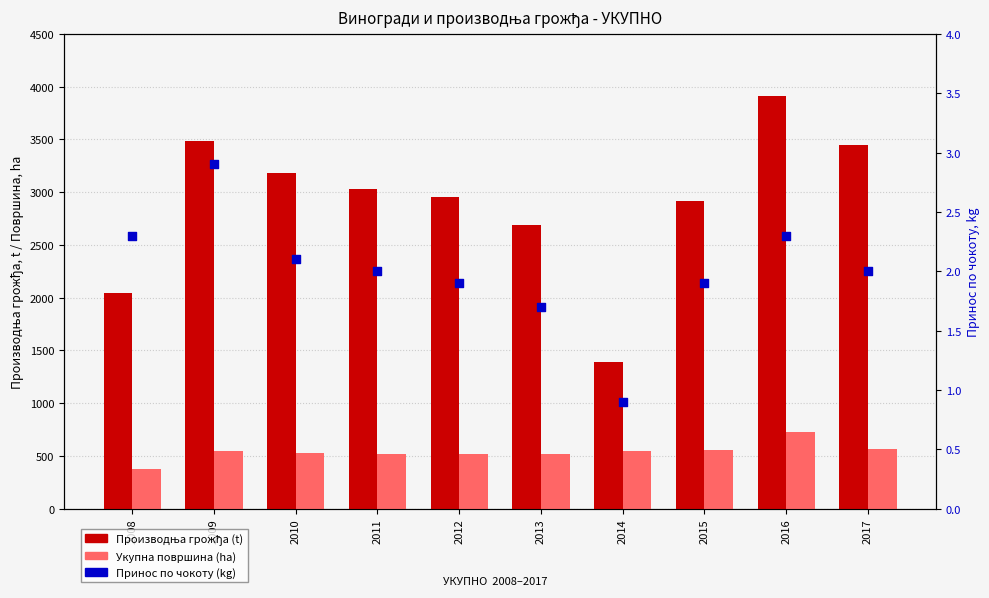

Which series contains the highest Y value?

Производња грожђа (t)